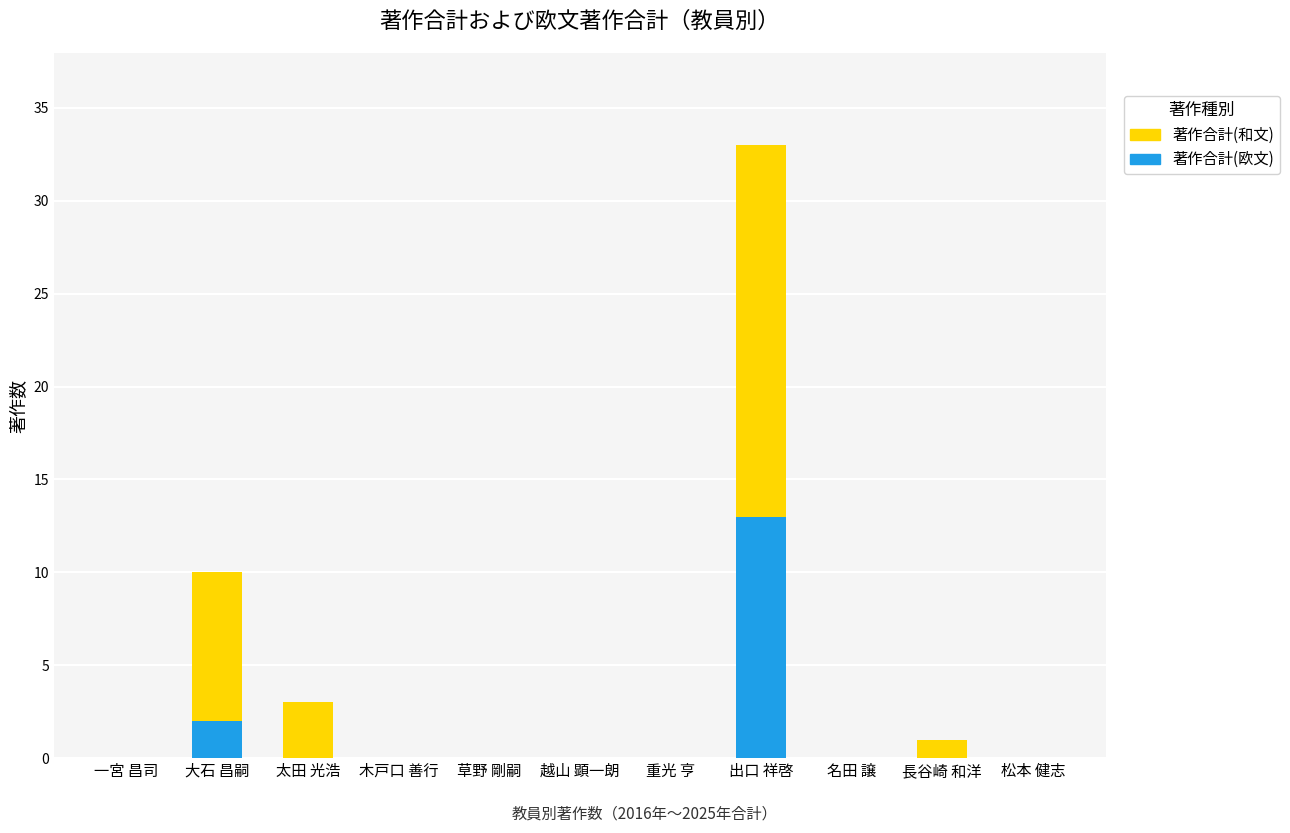

What is the total value across all series at 出口 祥啓?

33